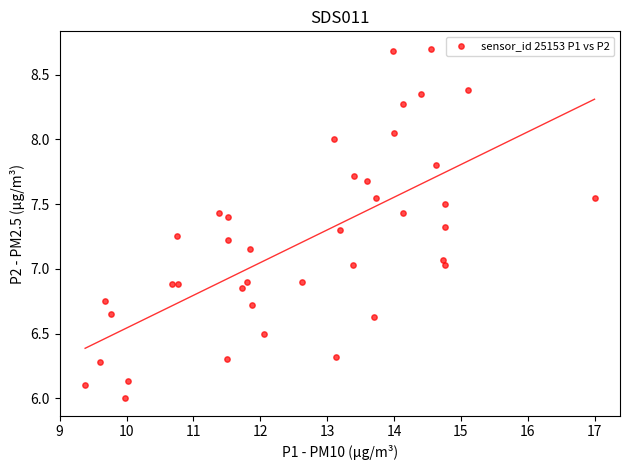

What is the range of Y values (max minus min)?

2.7